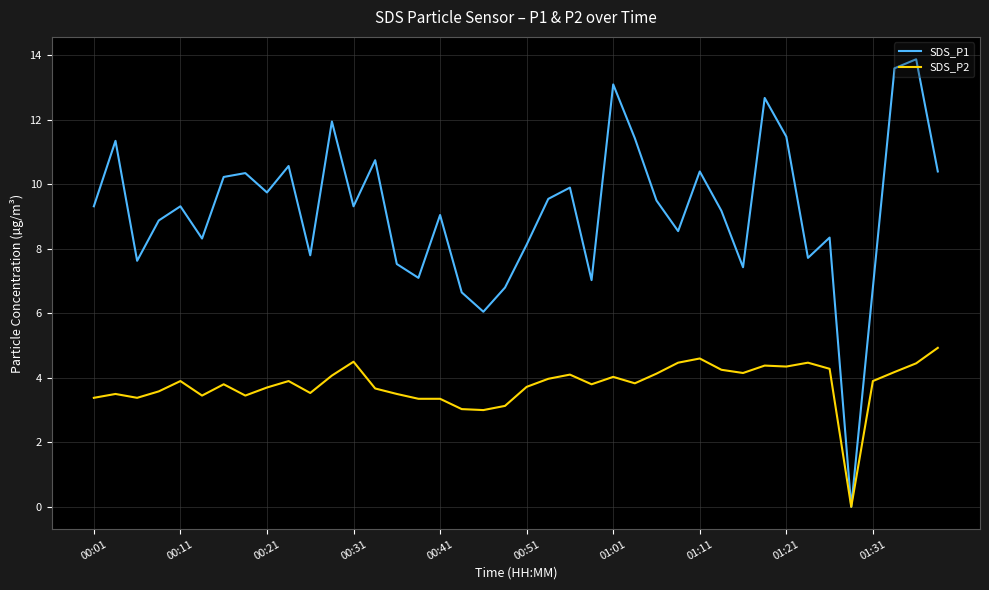

Rank the series by their maximum value, from highest to lowest.

SDS_P1, SDS_P2